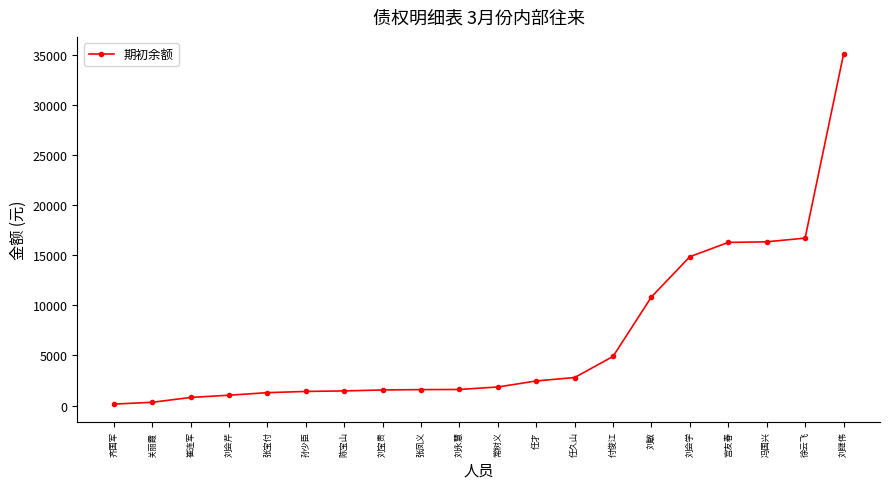

The chart shows a value of 4908.5 at 付俊江. True or false?

True